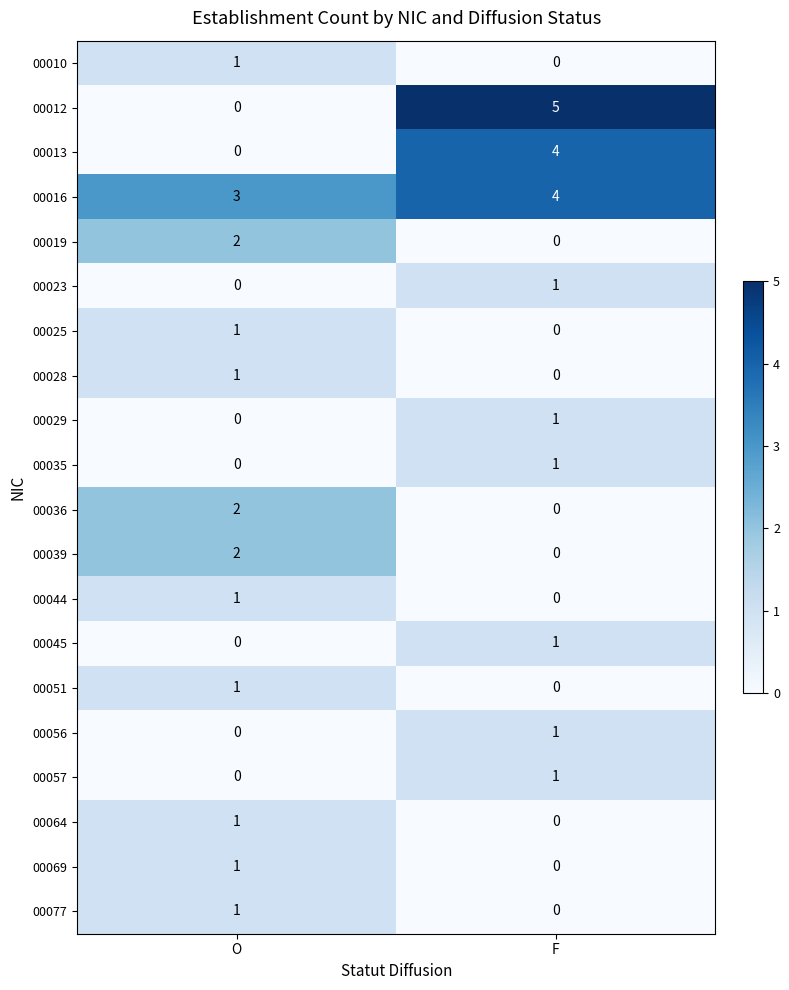

What is the spread (max minus min) of values at O?

3